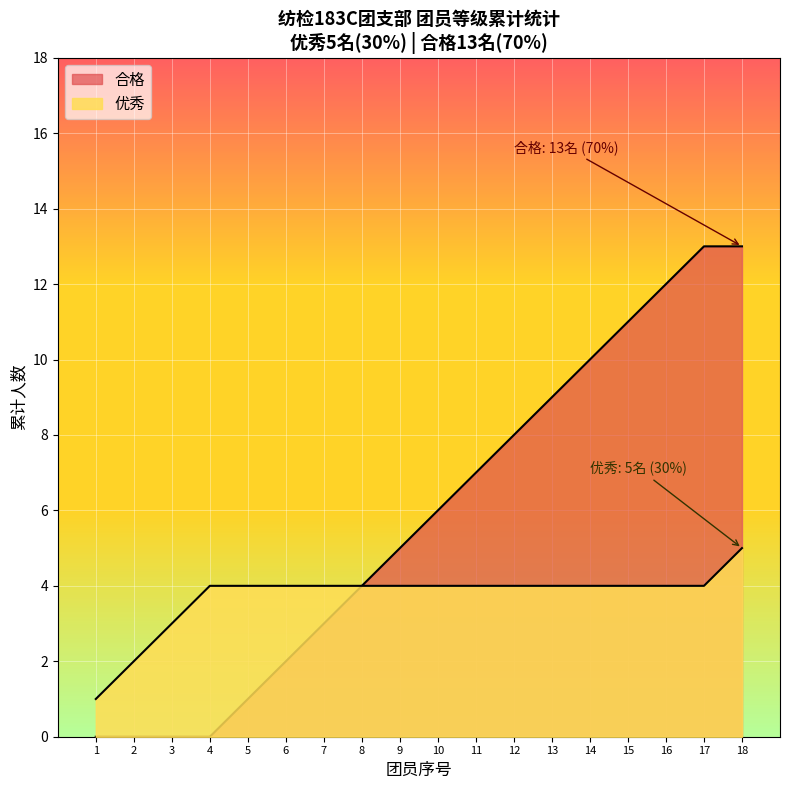

Rank the series by their maximum value, from highest to lowest.

合格, 优秀